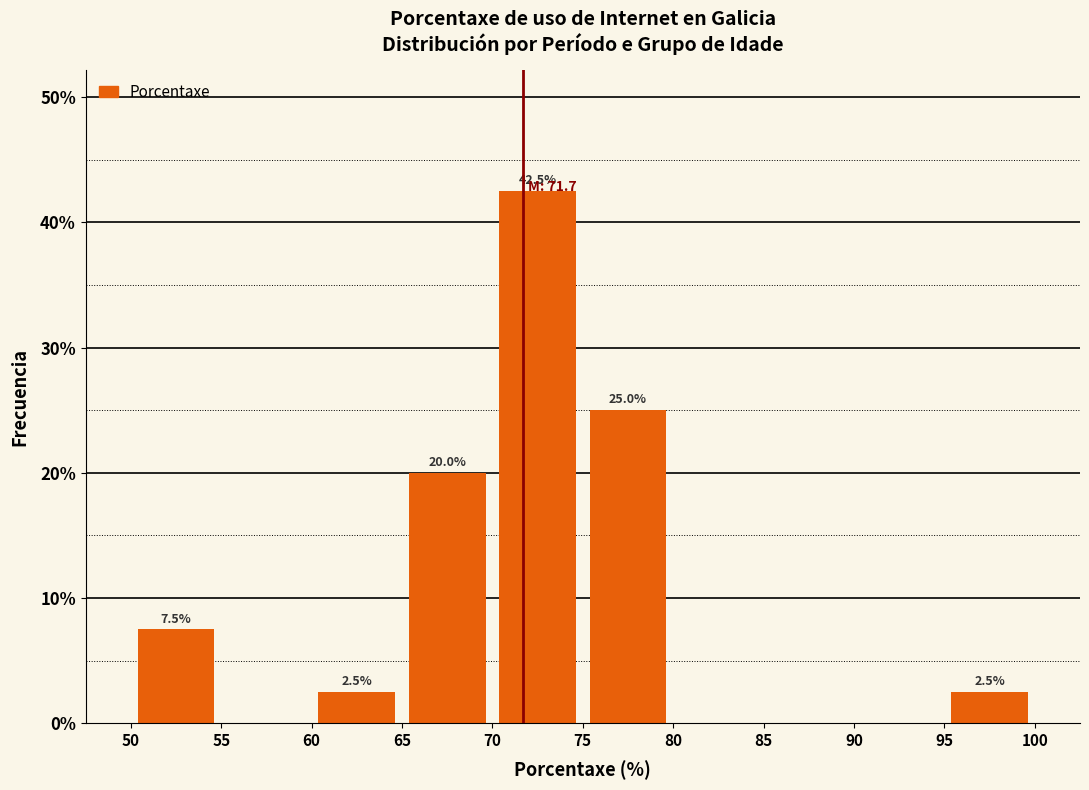

Which range on the x-axis has the tallest bar?

70 to 75